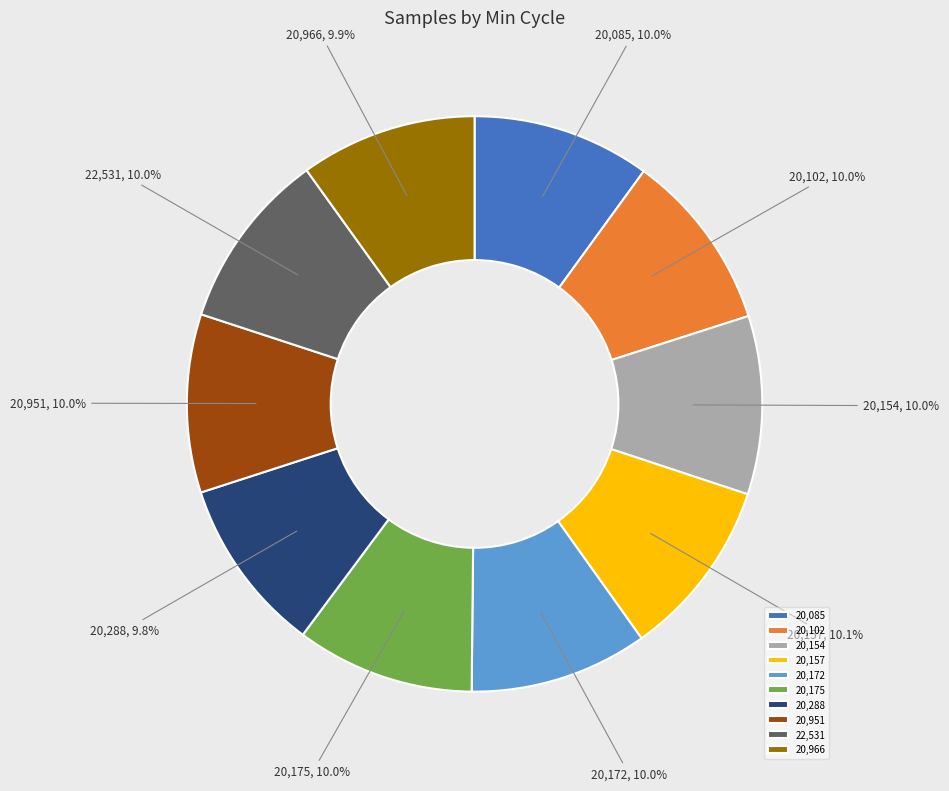

What percentage is NOT represented by 20,102?

90.0%